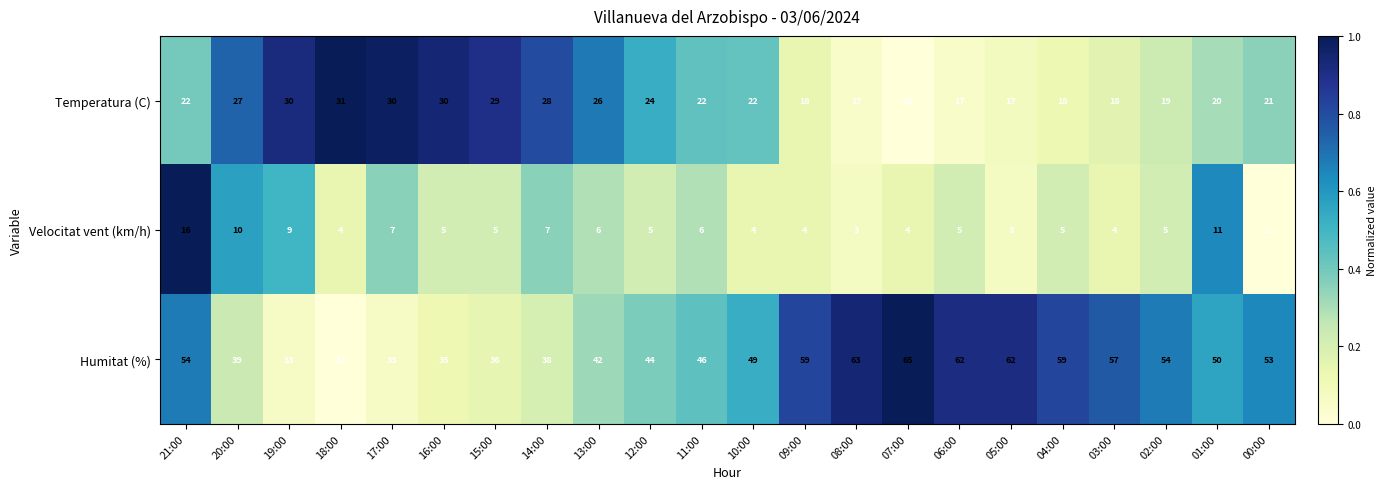

What is the average value of the Velocitat vent (km/h) series?

6